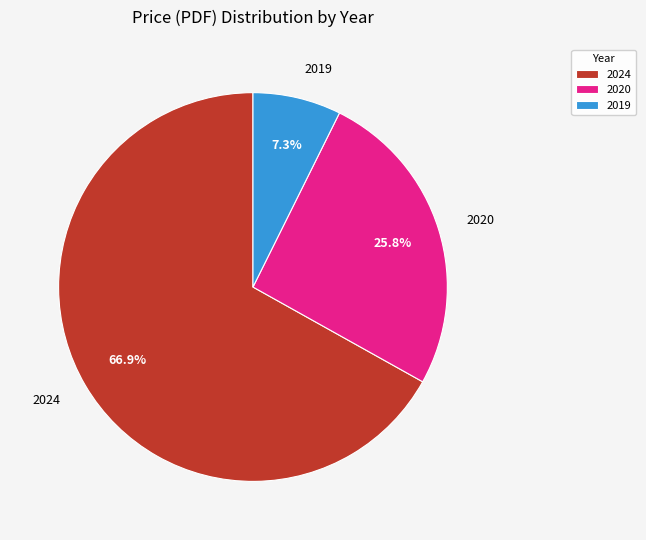

Which slice is the largest?

2024